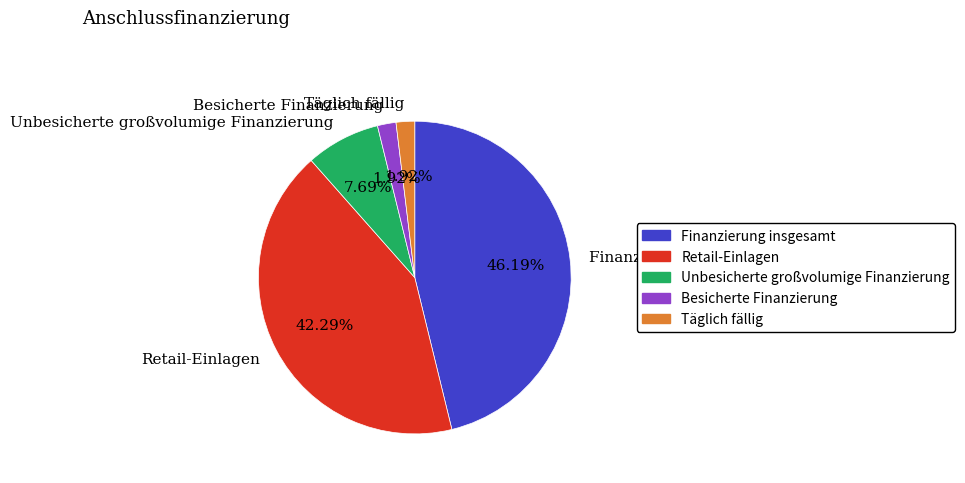

Does Retail-Einlagen account for over 50% of the chart?

No